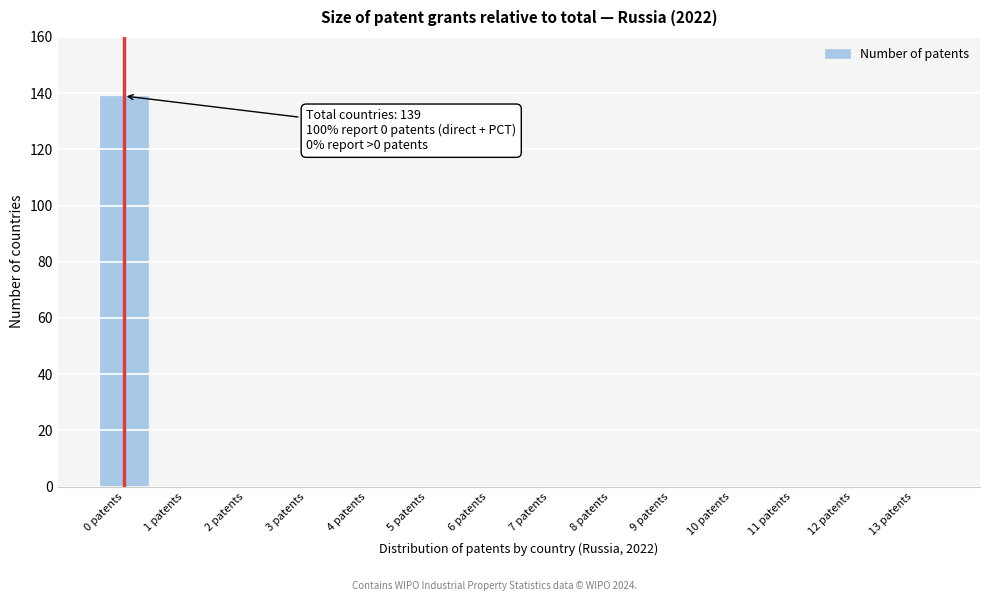

Reading left to right, transcribe all the data shown in this chart.

0 patents=139	1 patents=0	2 patents=0	3 patents=0	4 patents=0	5 patents=0	6 patents=0	7 patents=0	8 patents=0	9 patents=0	10 patents=0	11 patents=0	12 patents=0	13 patents=0